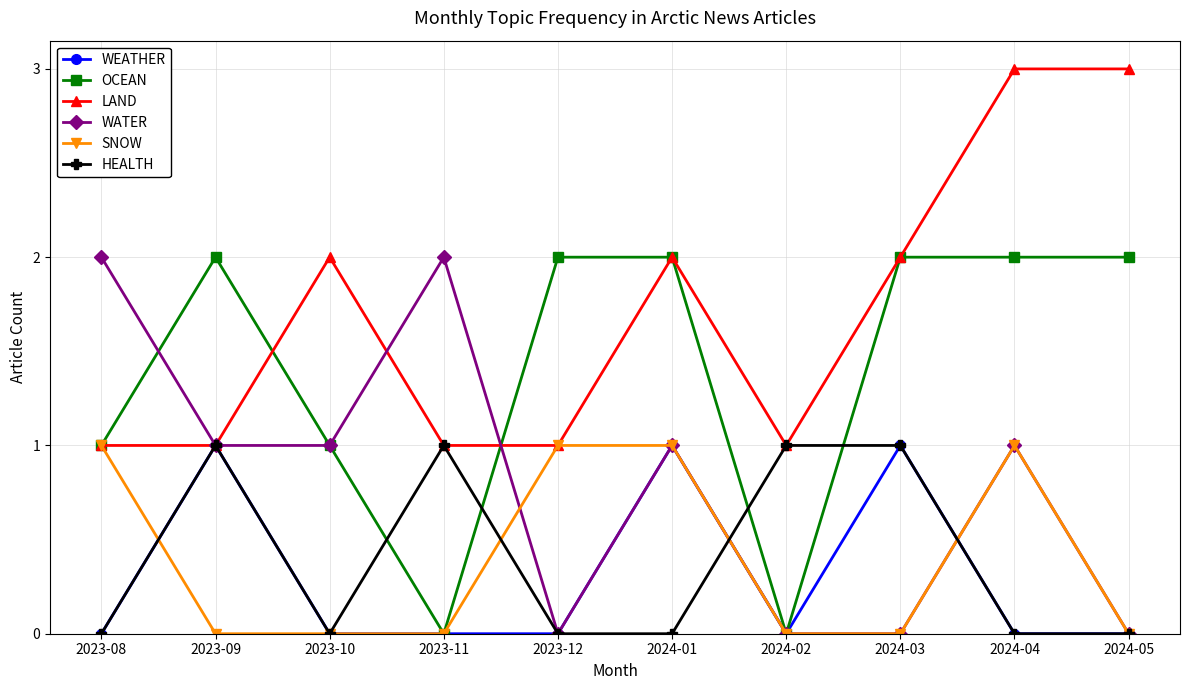

Reading left to right, list all the values displayed in this chart.

WEATHER: 2023-08=0	2023-09=1	2023-10=0	2023-11=0	2023-12=0	2024-01=1	2024-02=0	2024-03=1	2024-04=0	2024-05=0
OCEAN: 2023-08=1	2023-09=2	2023-10=1	2023-11=0	2023-12=2	2024-01=2	2024-02=0	2024-03=2	2024-04=2	2024-05=2
LAND: 2023-08=1	2023-09=1	2023-10=2	2023-11=1	2023-12=1	2024-01=2	2024-02=1	2024-03=2	2024-04=3	2024-05=3
WATER: 2023-08=2	2023-09=1	2023-10=1	2023-11=2	2023-12=0	2024-01=1	2024-02=0	2024-03=0	2024-04=1	2024-05=0
SNOW: 2023-08=1	2023-09=0	2023-10=0	2023-11=0	2023-12=1	2024-01=1	2024-02=0	2024-03=0	2024-04=1	2024-05=0
HEALTH: 2023-08=0	2023-09=1	2023-10=0	2023-11=1	2023-12=0	2024-01=0	2024-02=1	2024-03=1	2024-04=0	2024-05=0